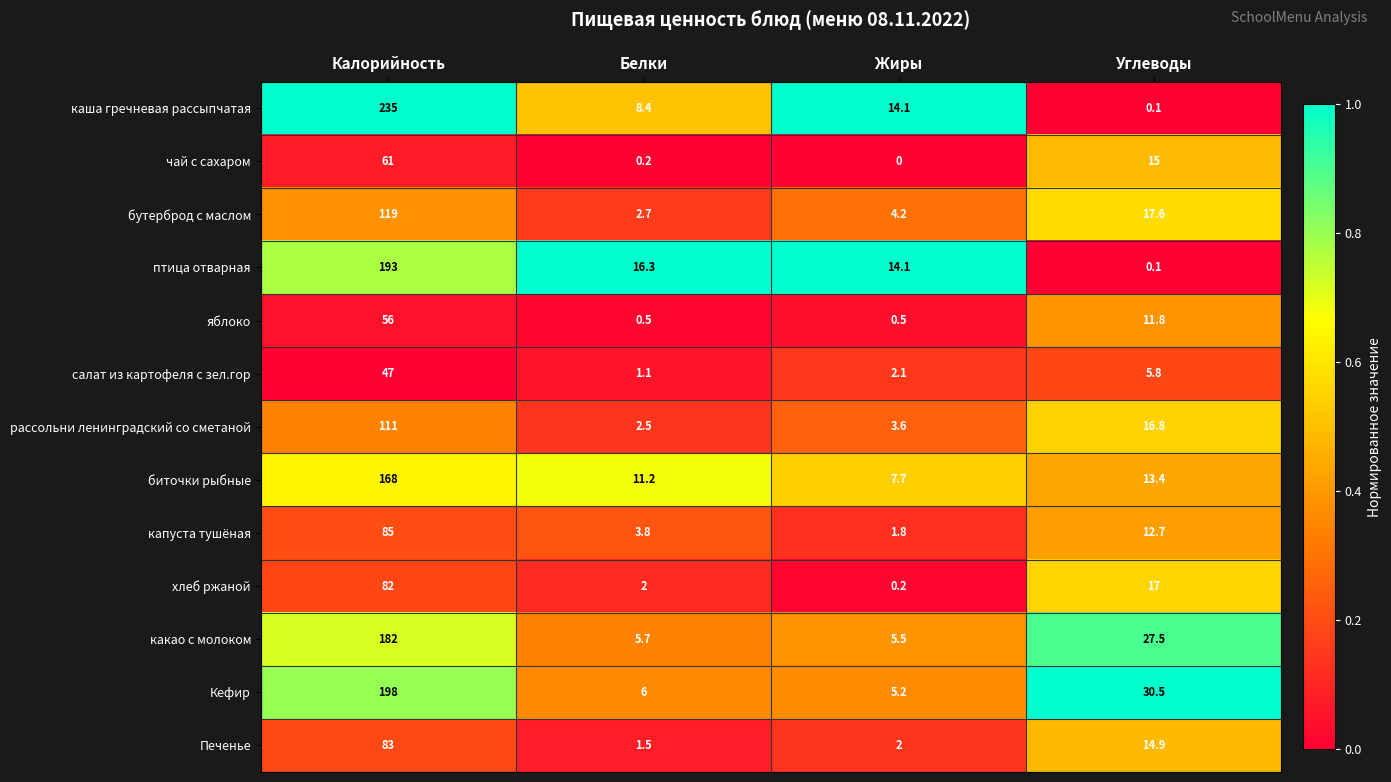

Which series has the largest total across all categories?

каша гречневая рассыпчатая